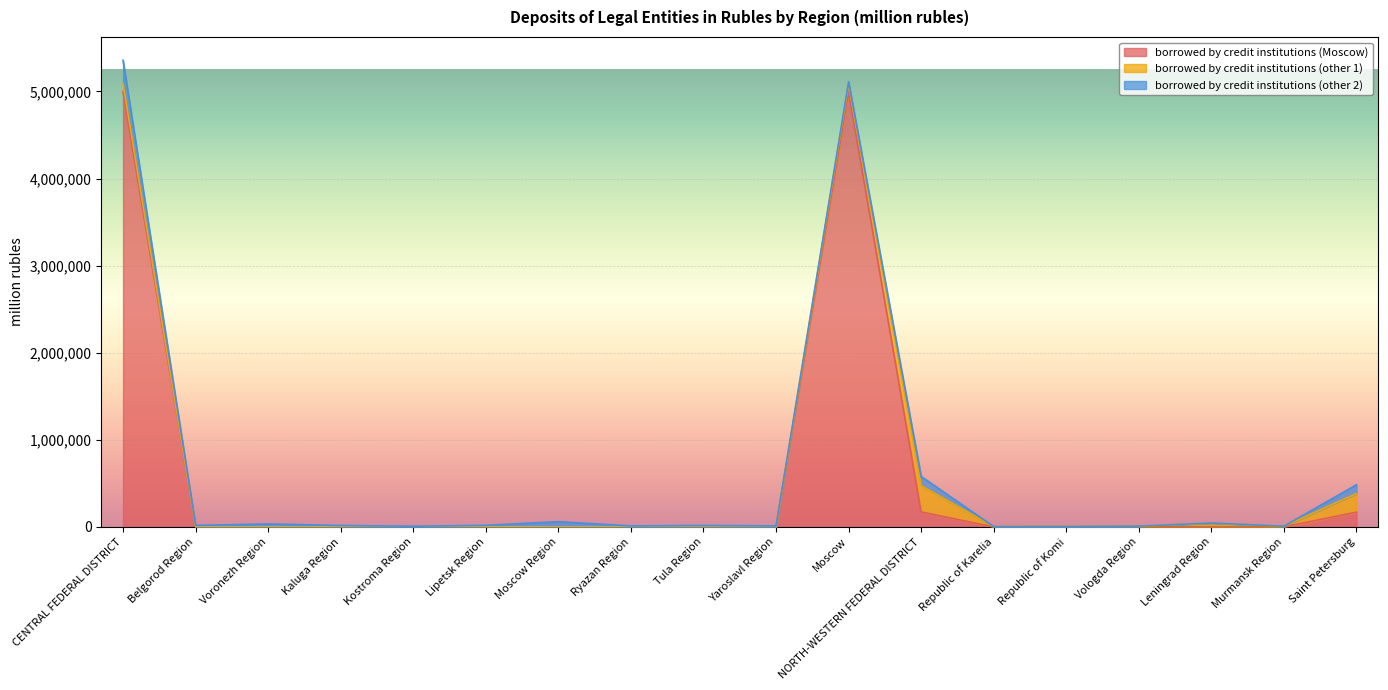

At how many categories does at least one series exceed 1103478?

2